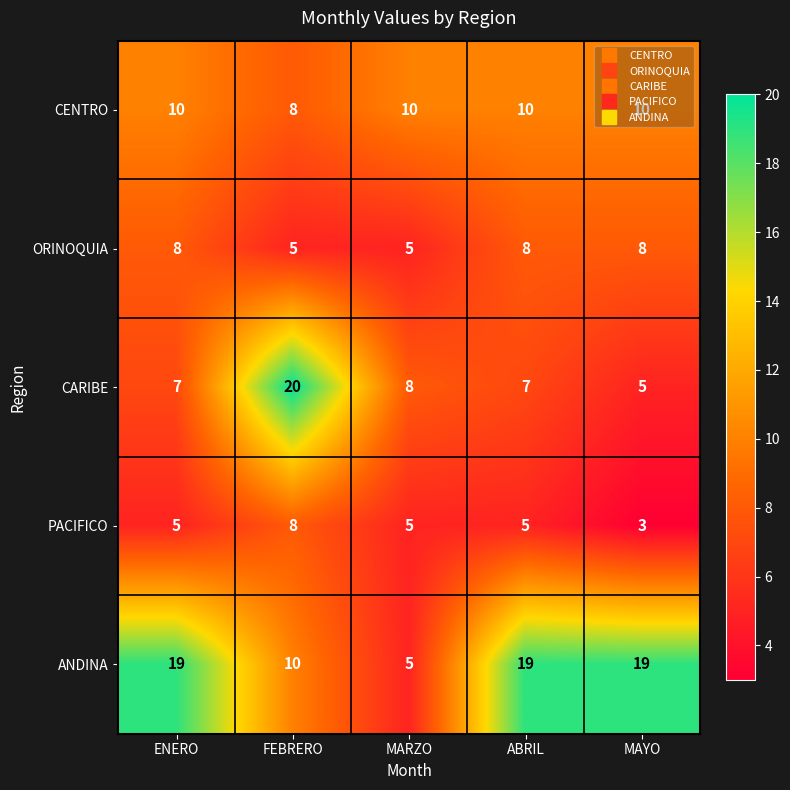

What is the difference between the second highest and minimum values in the ORINOQUIA series?

3